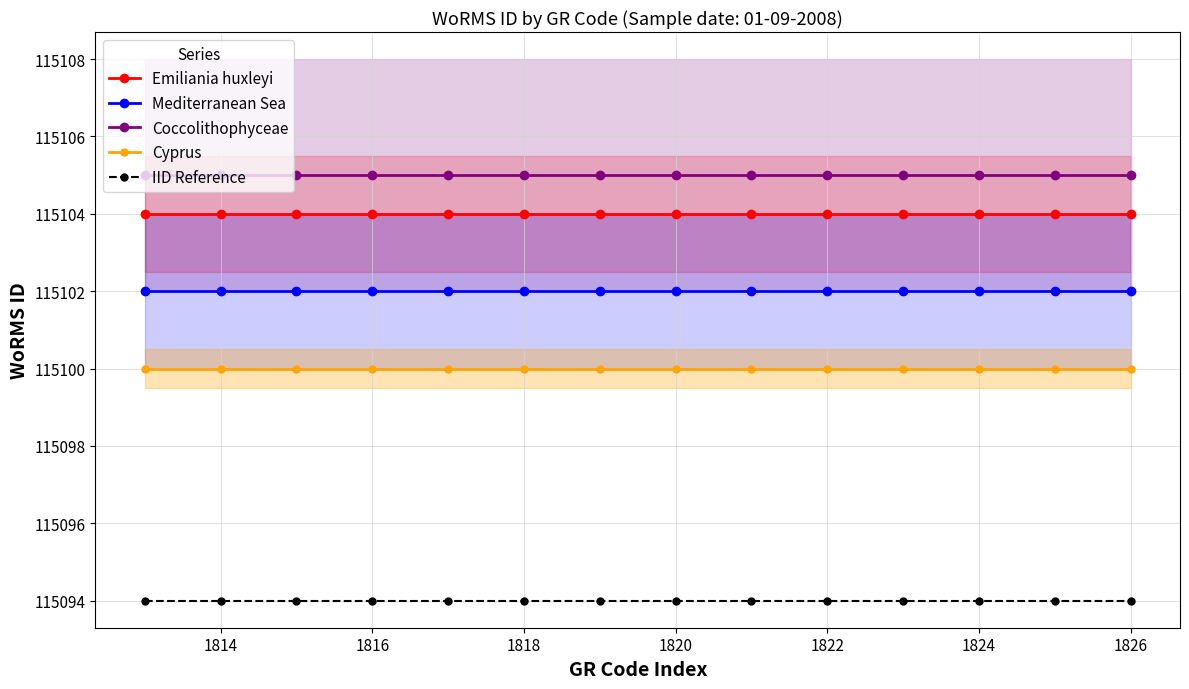

What is the sum of all Emiliania huxleyi values?

1611456